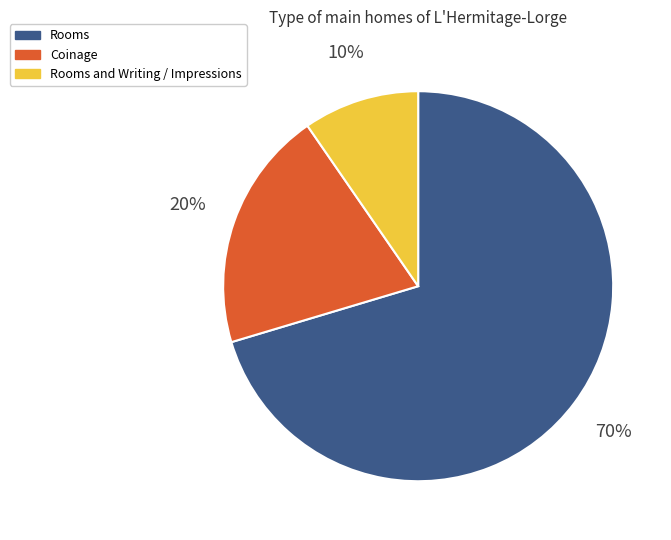

Between Rooms and Rooms and Writing / Impressions, which is larger?

Rooms